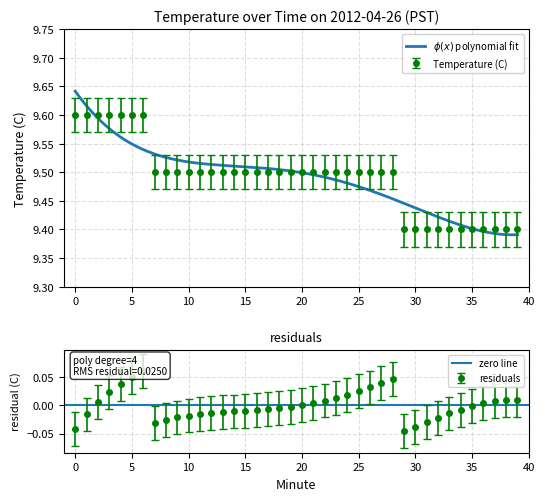

Reading left to right, what are all the values shown in this chart?

0=9.6	1=9.6	2=9.6	3=9.6	4=9.6	5=9.6	6=9.6	7=9.5	8=9.5	9=9.5	10=9.5	11=9.5	12=9.5	13=9.5	14=9.5	15=9.5	16=9.5	17=9.5	18=9.5	19=9.5	20=9.5	21=9.5	22=9.5	23=9.5	24=9.5	25=9.5	26=9.5	27=9.5	28=9.5	29=9.4	30=9.4	31=9.4	32=9.4	33=9.4	34=9.4	35=9.4	36=9.4	37=9.4	38=9.4	39=9.4